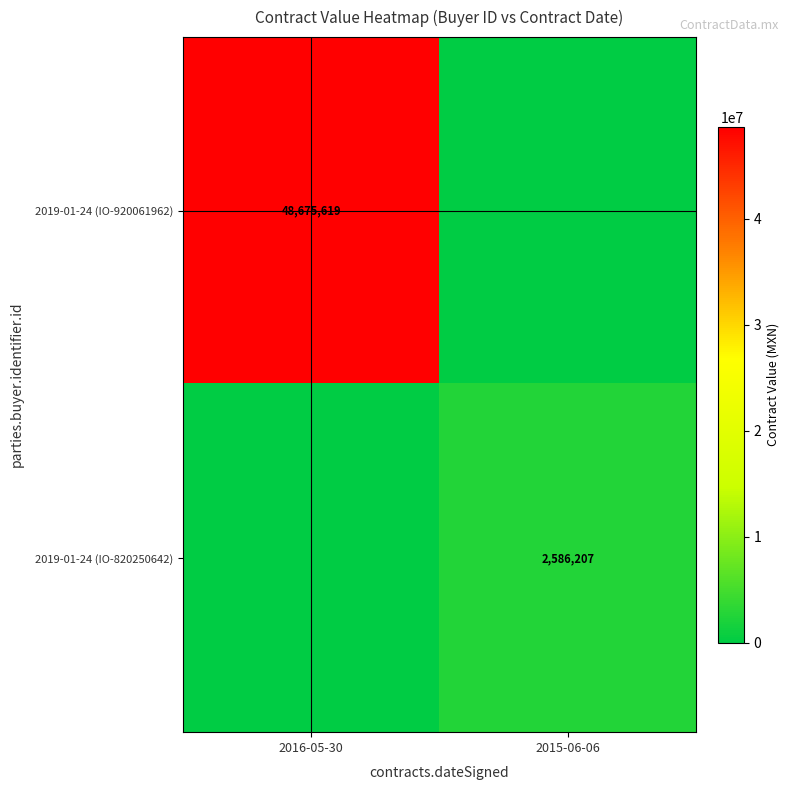

Is it true that 2019-01-24 (IO-920061962) equals 27694906 at 2016-05-30?

False